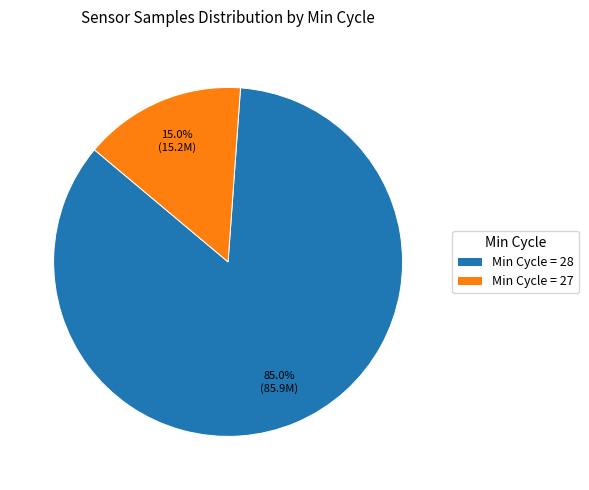

Between Min Cycle = 28 and Min Cycle = 27, which is larger?

Min Cycle = 28